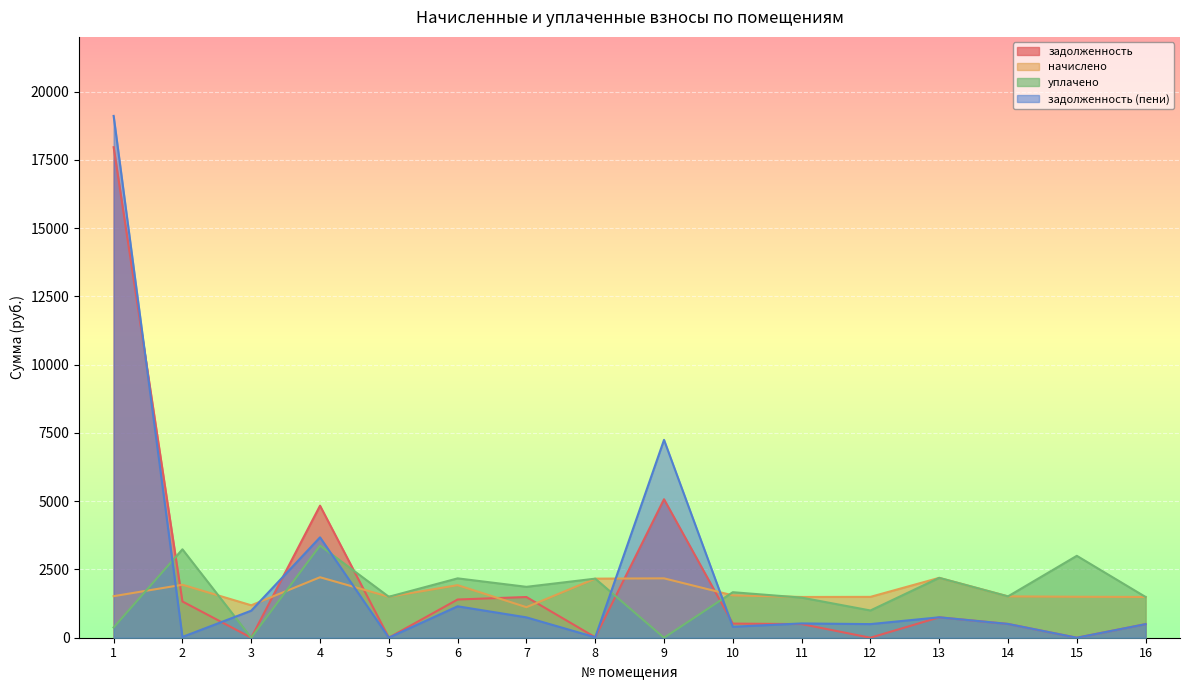

Reading left to right, extract all data points from this chart.

задолженность: 1=17960.4	2=1327.2	3=0.0	4=4835.2	5=2.1	6=1399.3	7=1490.8	8=16.2	9=5070.6	10=516.9	11=499.8	12=0.0	13=747.8	14=504.7	15=0.0	16=497.4
начислено: 1=1521.4	2=1939.3	3=1187.8	4=2214.3	5=1499.4	6=1924.7	7=1118.1	8=2162.9	9=2173.9	10=1550.7	11=1492.0	12=1495.7	13=2192.3	14=1514.1	15=1499.4	16=1492.0
уплачено: 1=375.5	2=3237.8	3=0.0	4=3373.4	5=1499.4	6=2173.4	7=1863.5	8=2162.9	9=0.0	10=1666.6	11=1468.7	12=997.2	13=2192.3	14=1514.1	15=2999.0	16=1492.0
задолженность (пени): 1=19106.3	2=28.8	3=990.2	4=3676.1	5=2.1	6=1150.5	7=745.4	8=16.2	9=7244.5	10=401.1	11=523.2	12=498.6	13=747.8	14=504.7	15=0.0	16=497.4